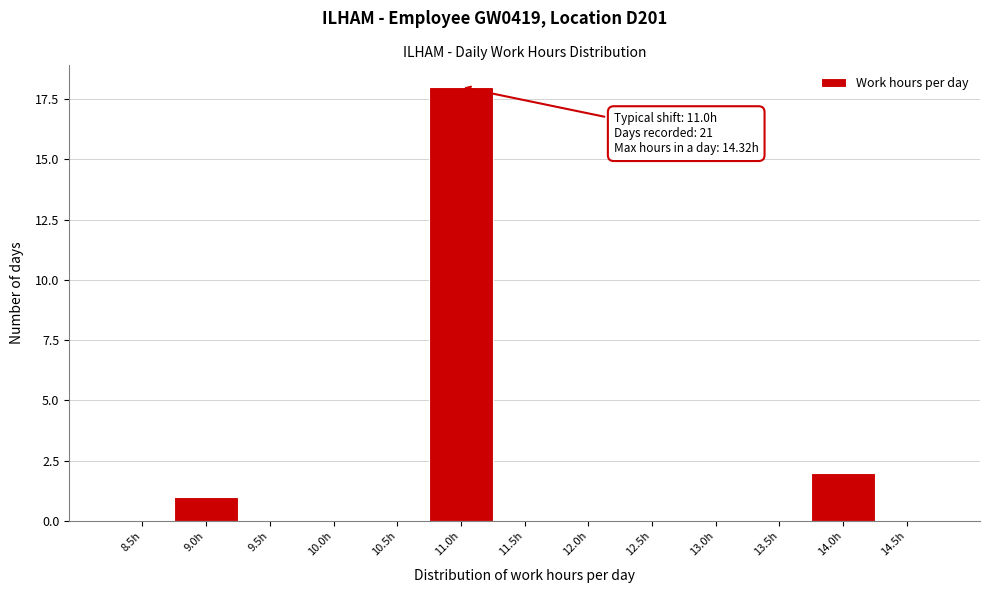

Reading left to right, transcribe all the data shown in this chart.

8.5h=0	9.0h=1	9.5h=0	10.0h=0	10.5h=0	11.0h=18	11.5h=0	12.0h=0	12.5h=0	13.0h=0	13.5h=0	14.0h=2	14.5h=0